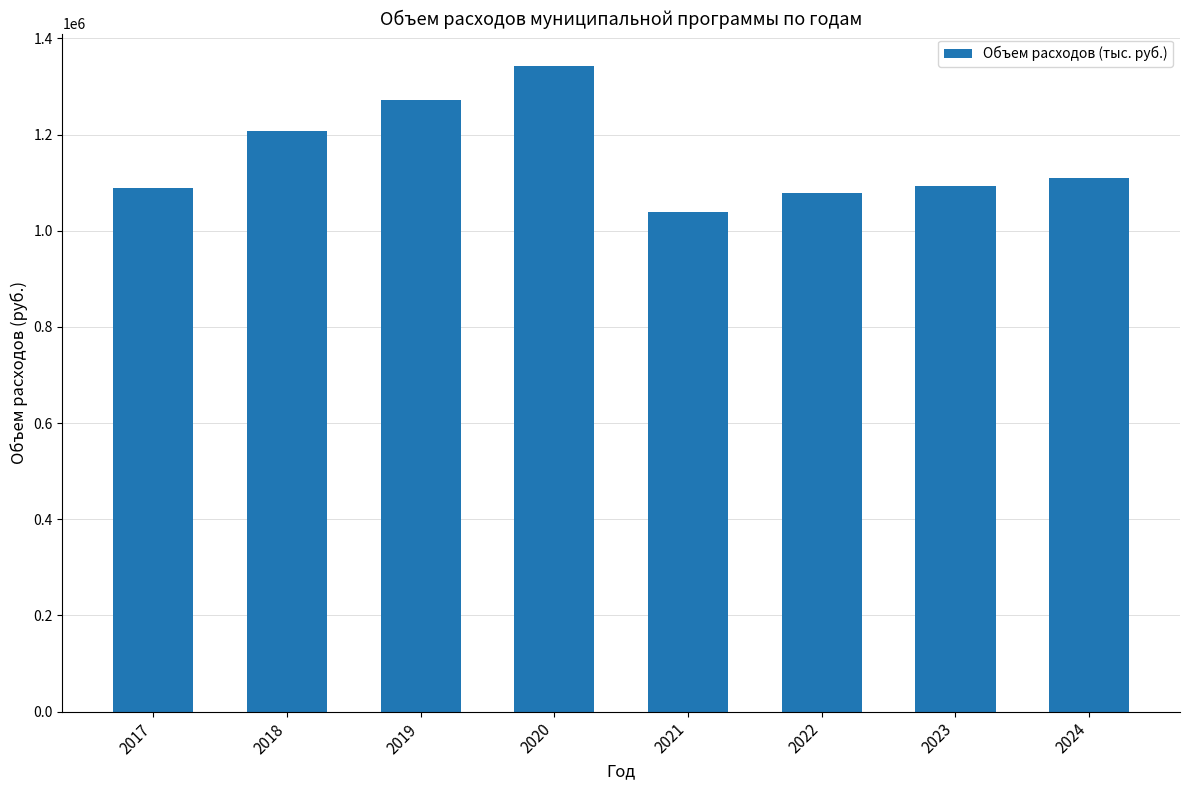

Which label corresponds to the largest value in the chart?

2020